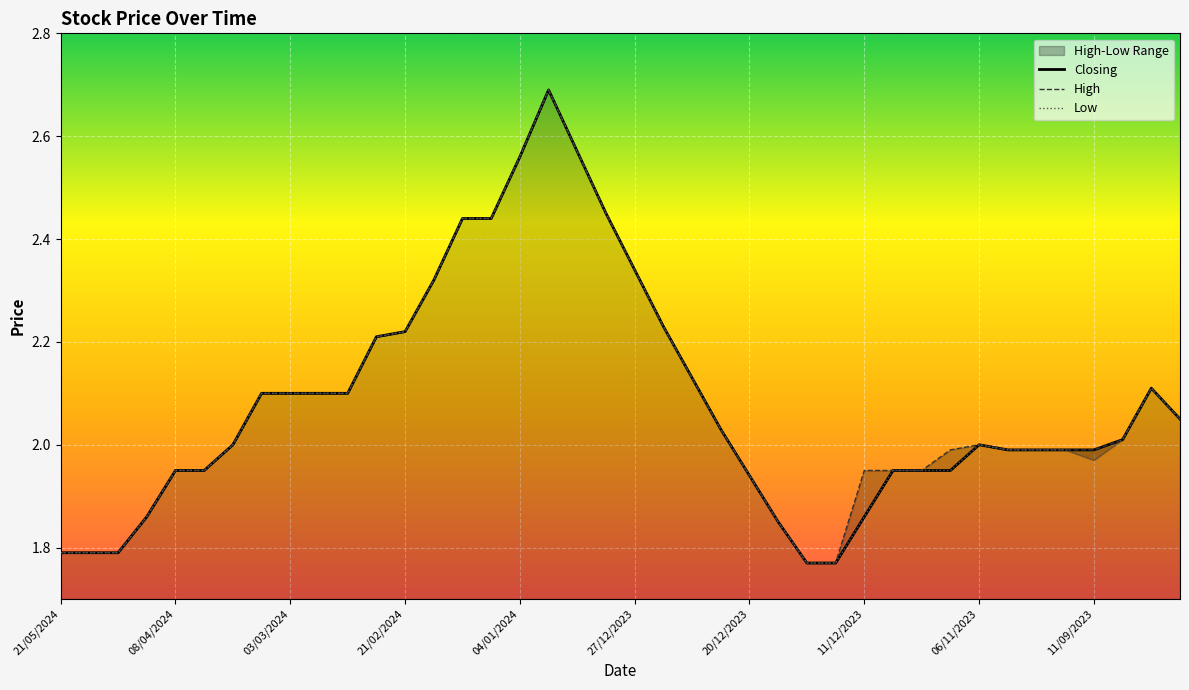

How many lines are shown in the chart?

3